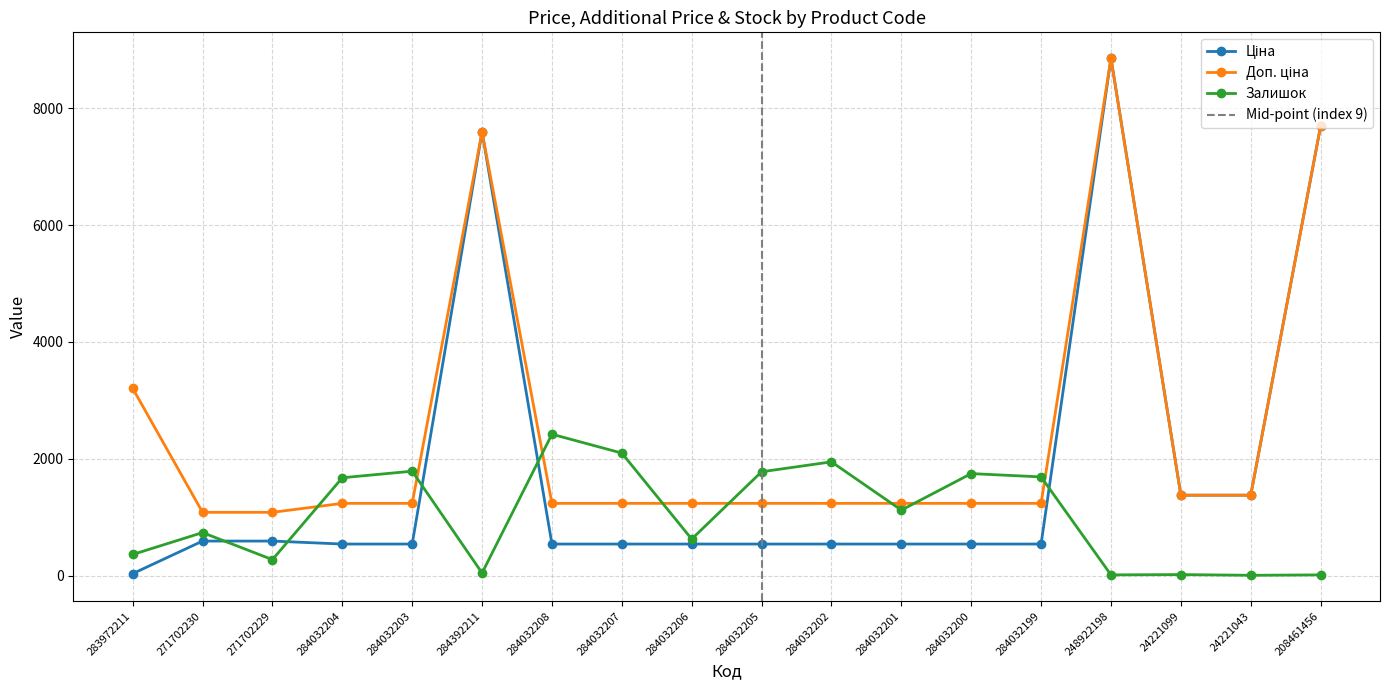

How many lines are shown in the chart?

3